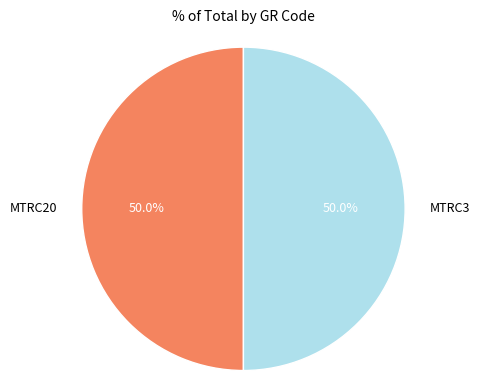

What is the total percentage of MTRC20 and MTRC3?

100.0%